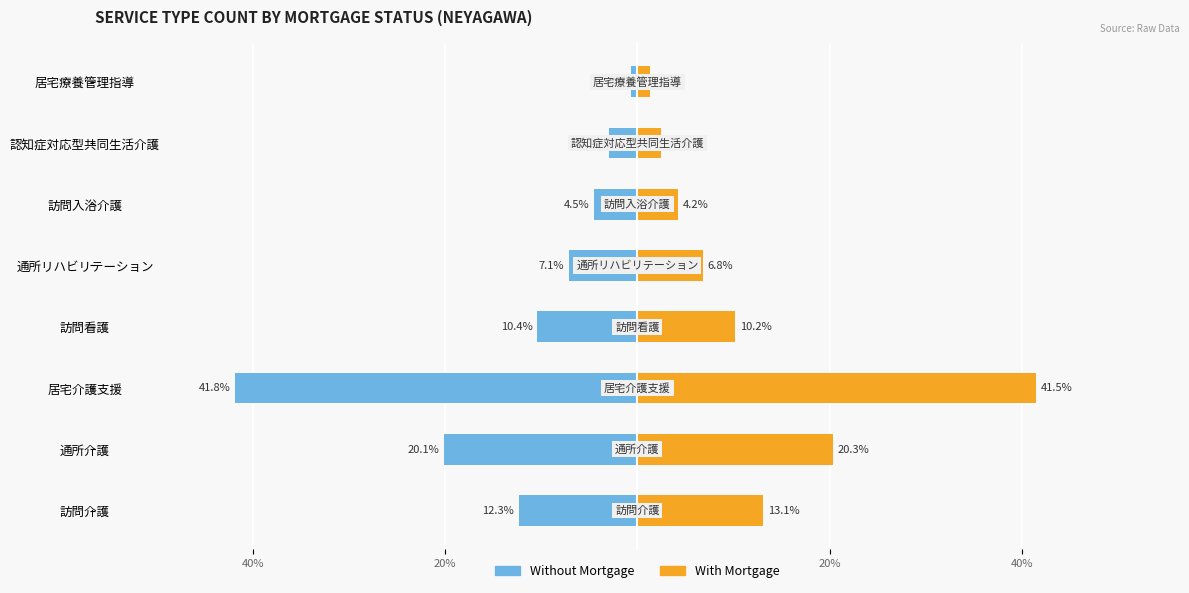

How many series are shown in this chart?

2